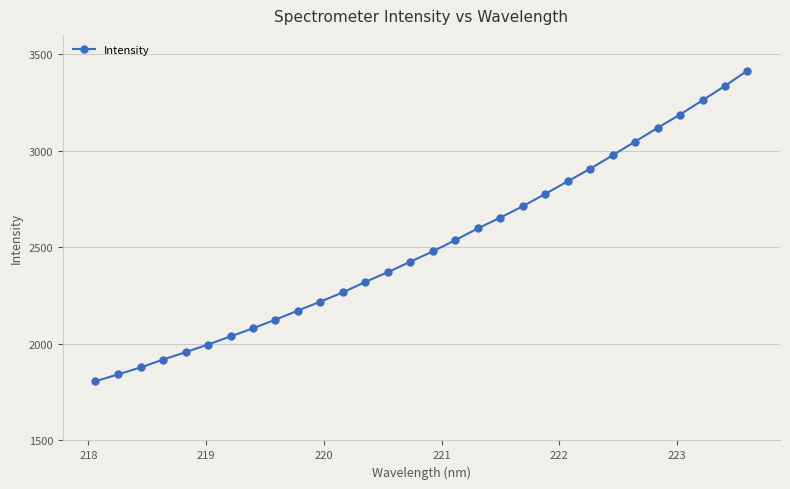

What is the average value?

2509.0